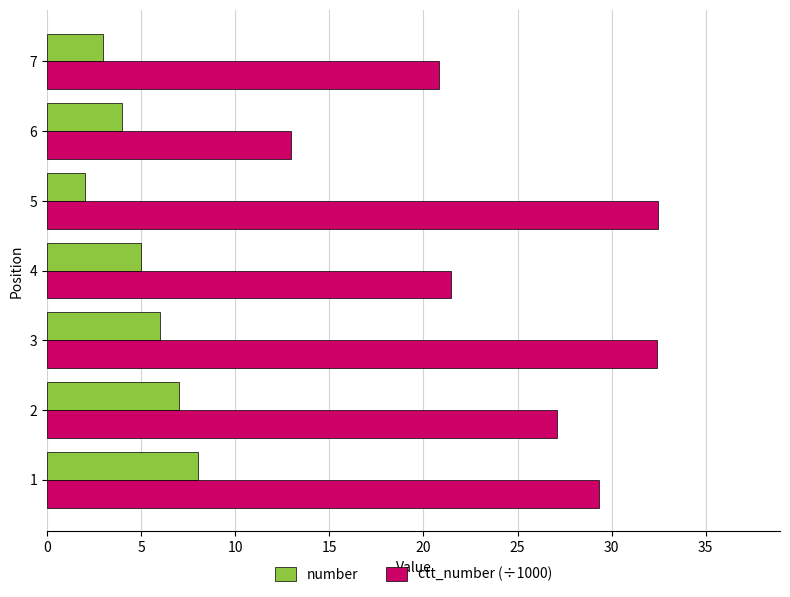

What is the difference between the maximum and second lowest values in the number series?

5.0